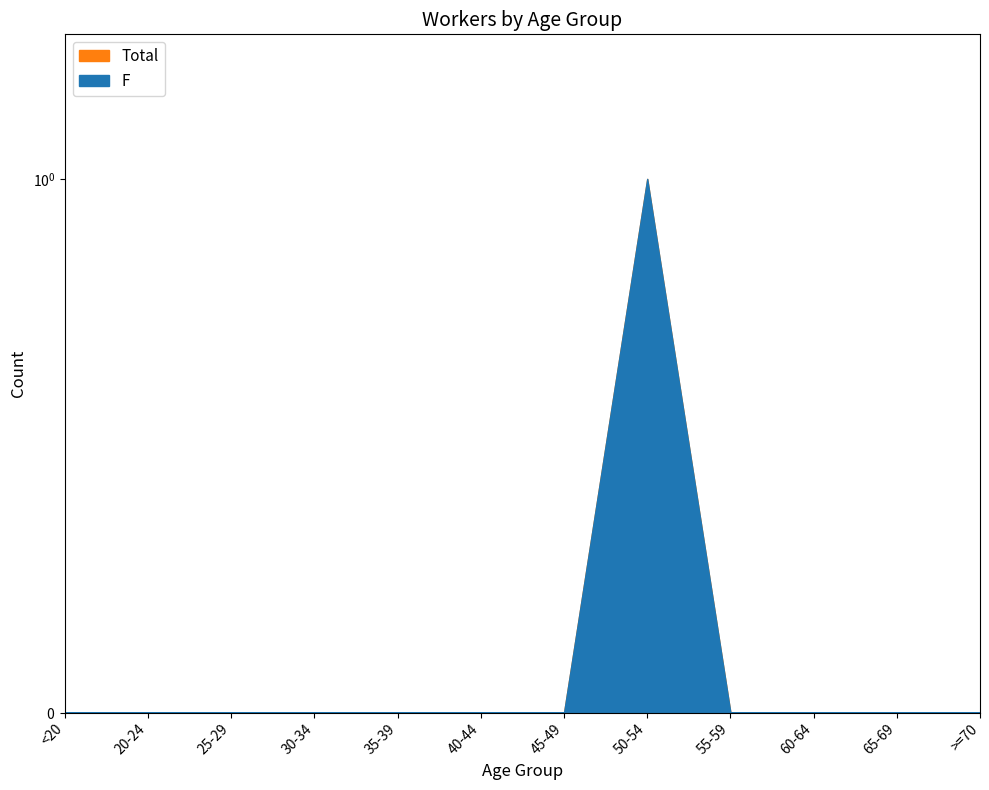

Which series has the largest total across all categories?

Total